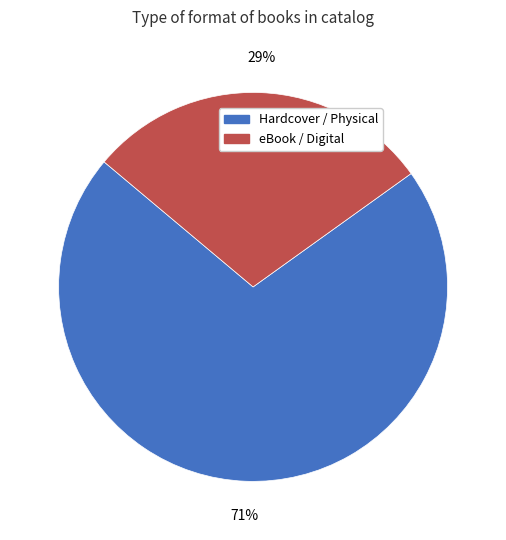

Count the number of slices in the pie.

2